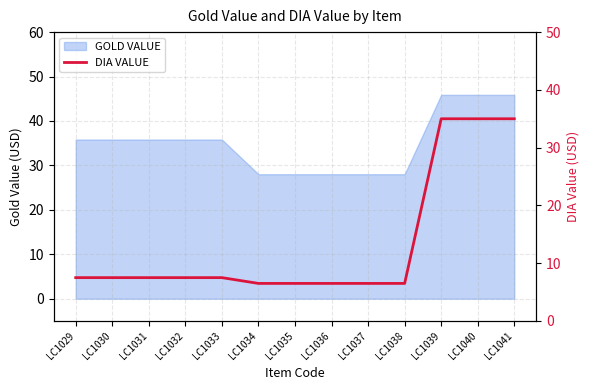

Rank the categories by value from highest to lowest.

LC1039, LC1040, LC1041, LC1029, LC1030, LC1031, LC1032, LC1033, LC1034, LC1035, LC1036, LC1037, LC1038